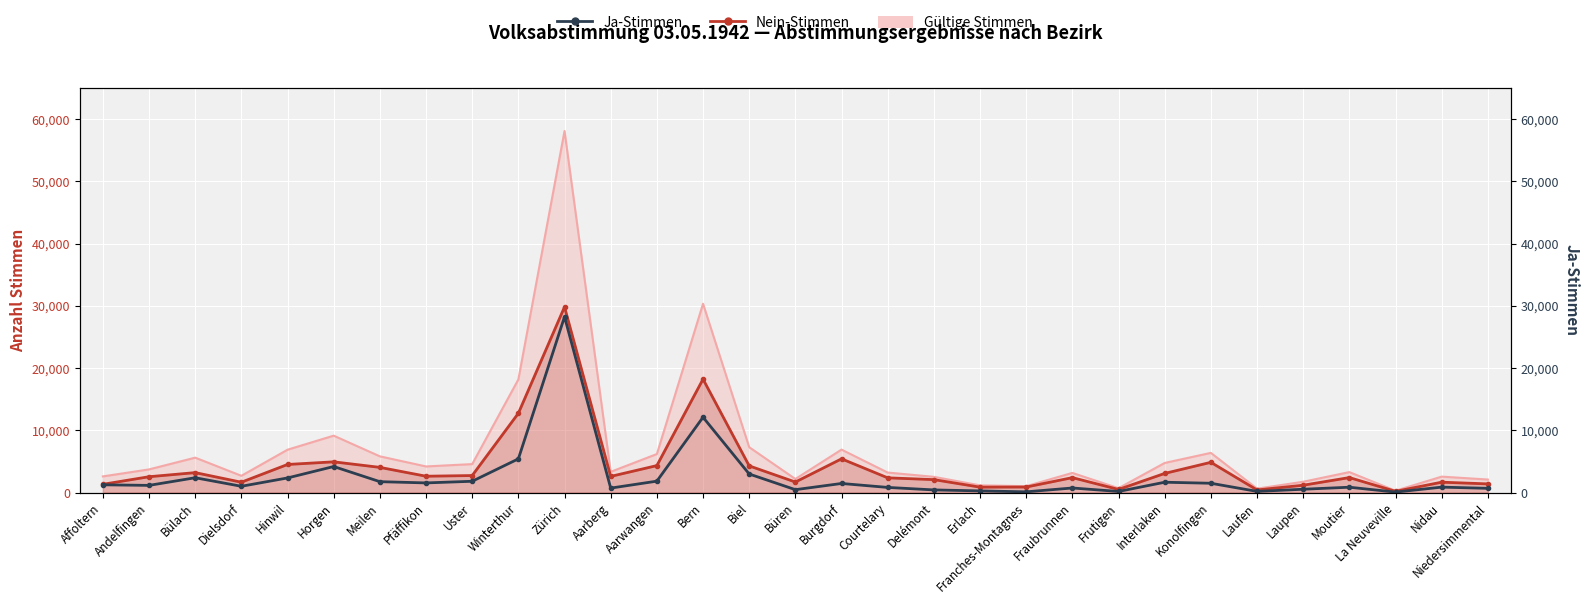

Is it true that the value at Frutigen is 134?

False